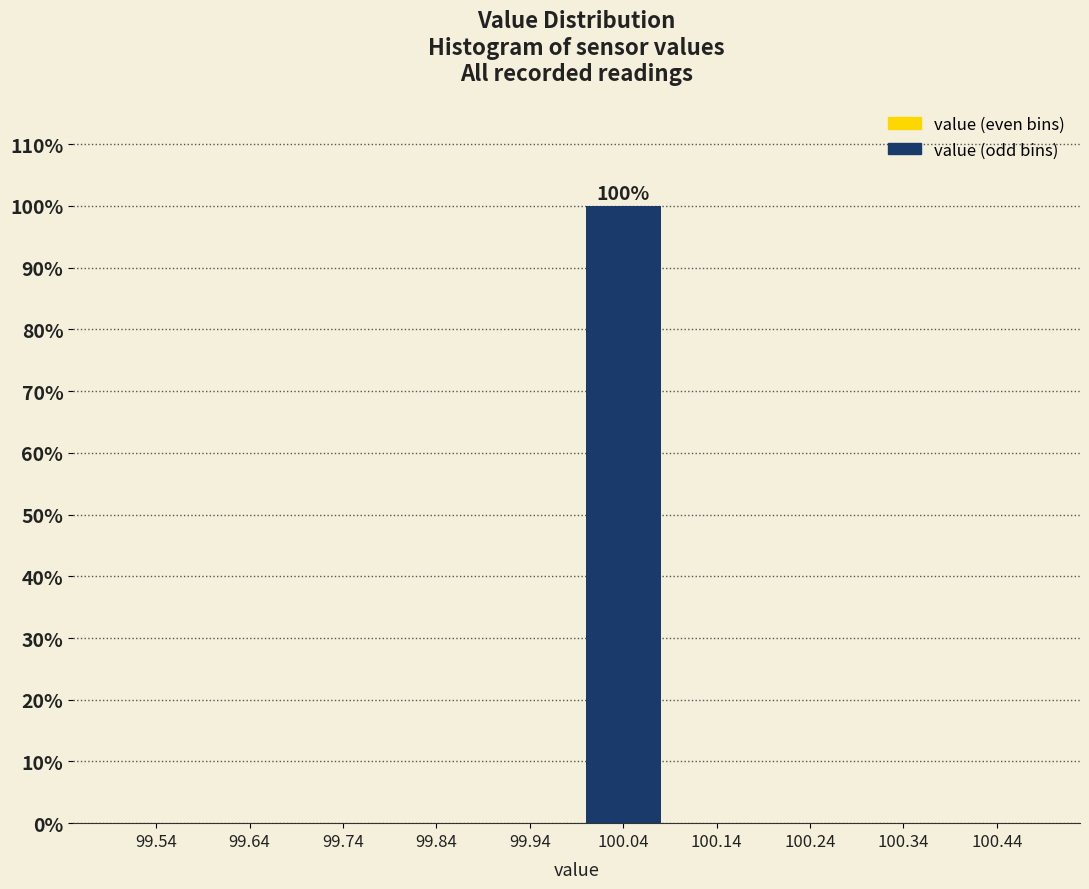

Which range on the x-axis has the tallest bar?

99.99 to 100.09